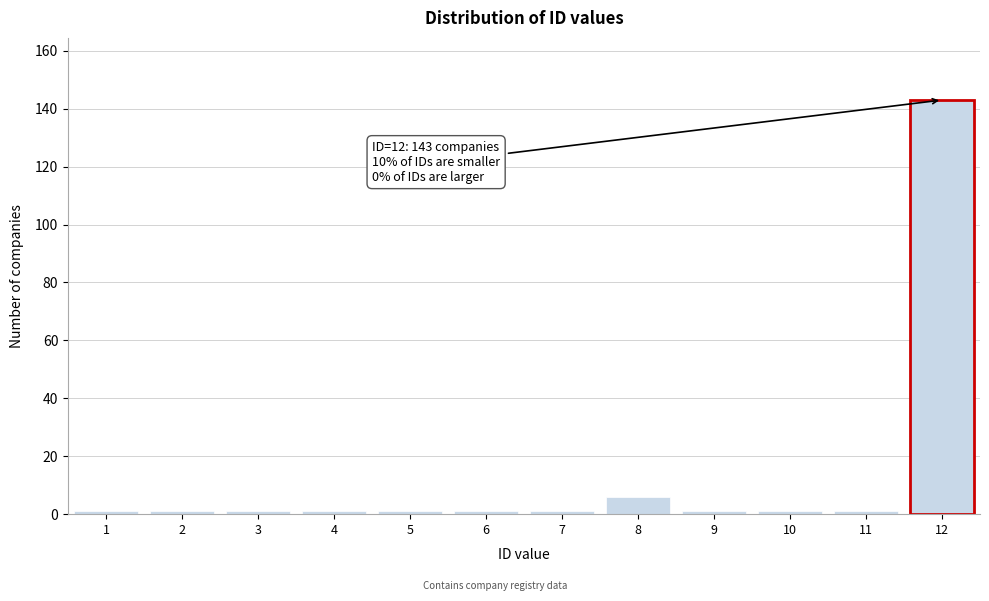

Reading left to right, transcribe all the data shown in this chart.

1	1	1	1	1	1	1	6	1	1	1	143